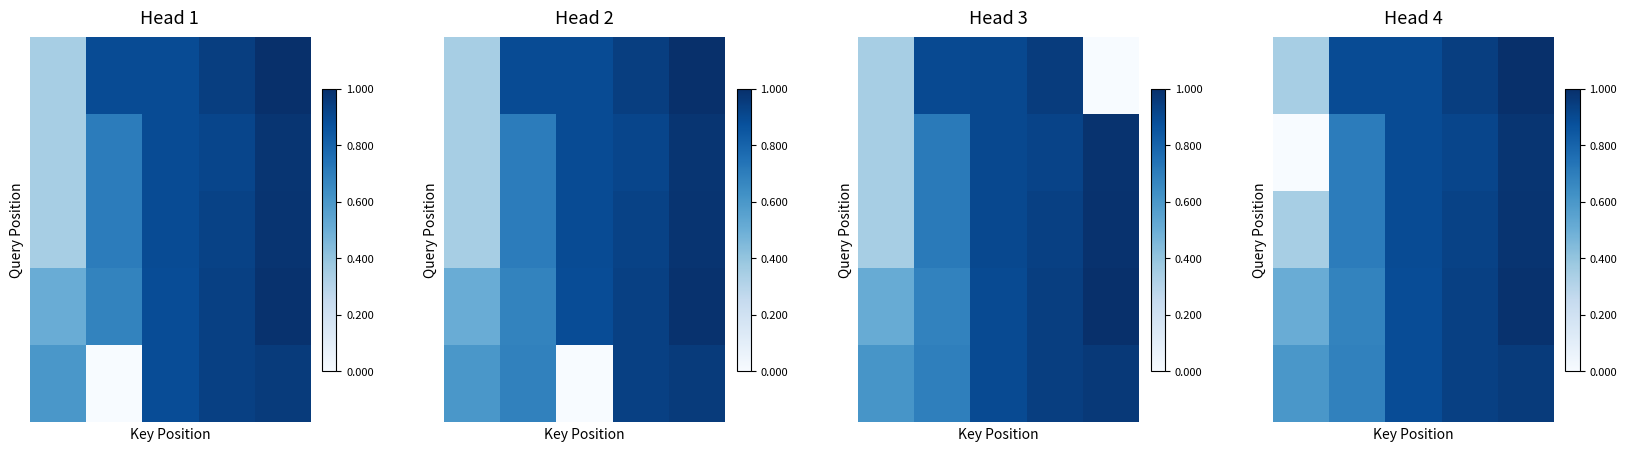

Which label corresponds to the largest value in the chart?

4